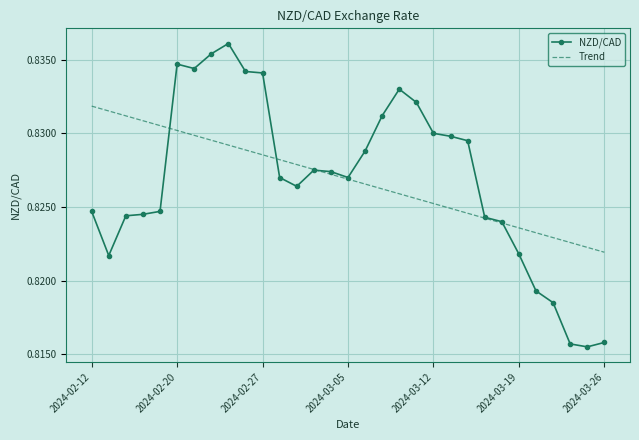

Rank the series by their maximum value, from highest to lowest.

NZD/CAD, Trend